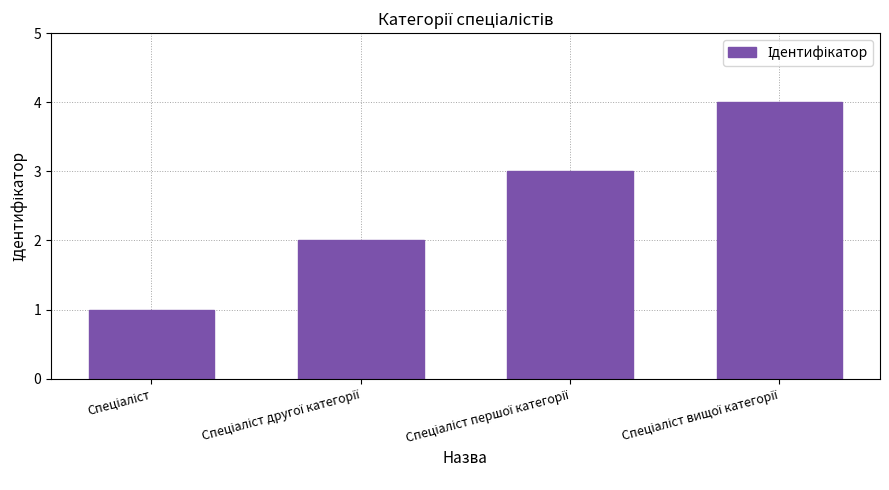

What is the maximum value shown in the chart?

4